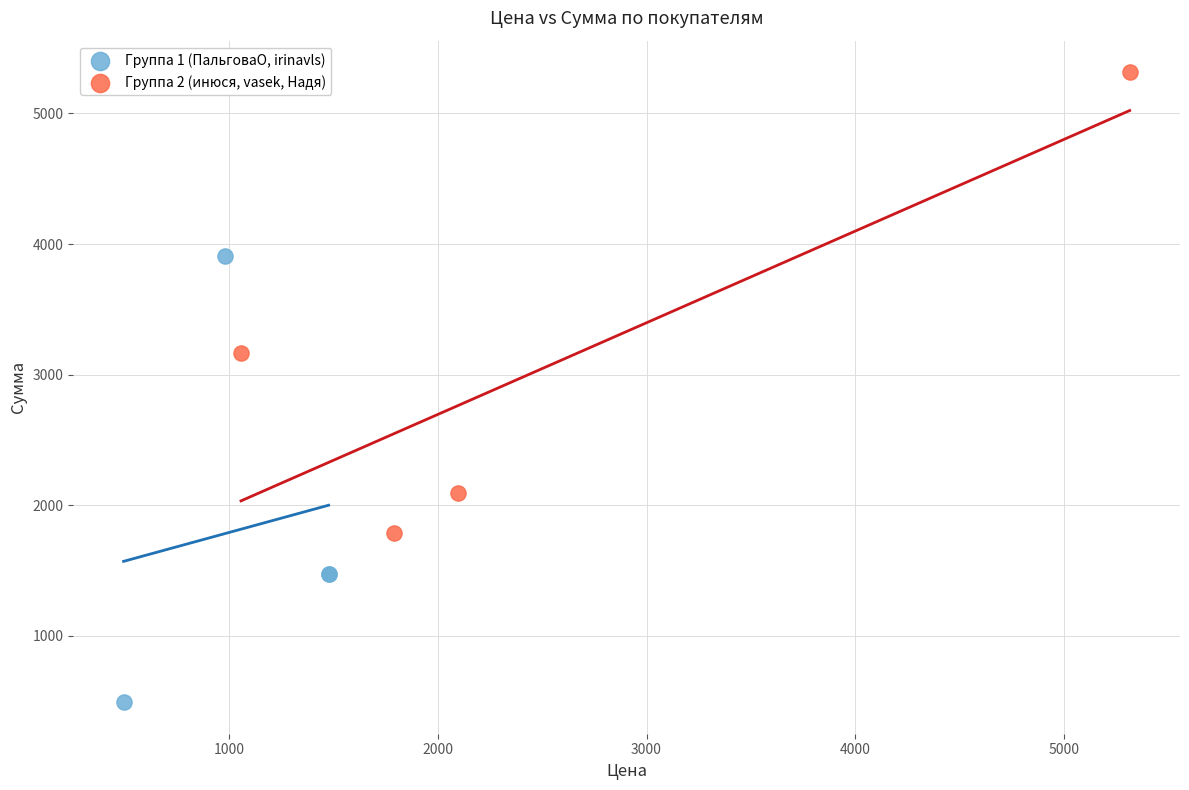

Which series contains the lowest Y value?

Группа 1 (ПальговаО, irinavls)